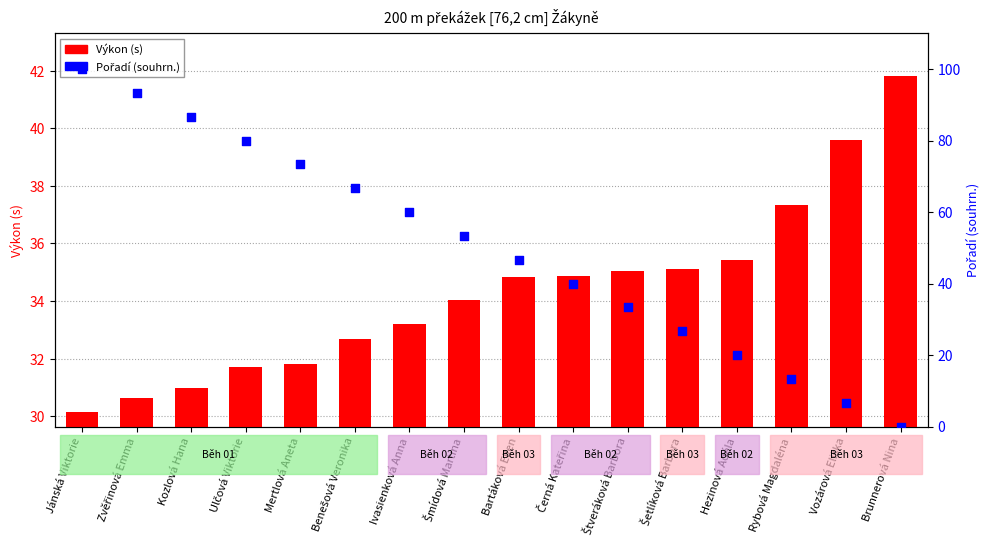

Which series reaches the minimum Y coordinate?

Pořadí (souhrn.)